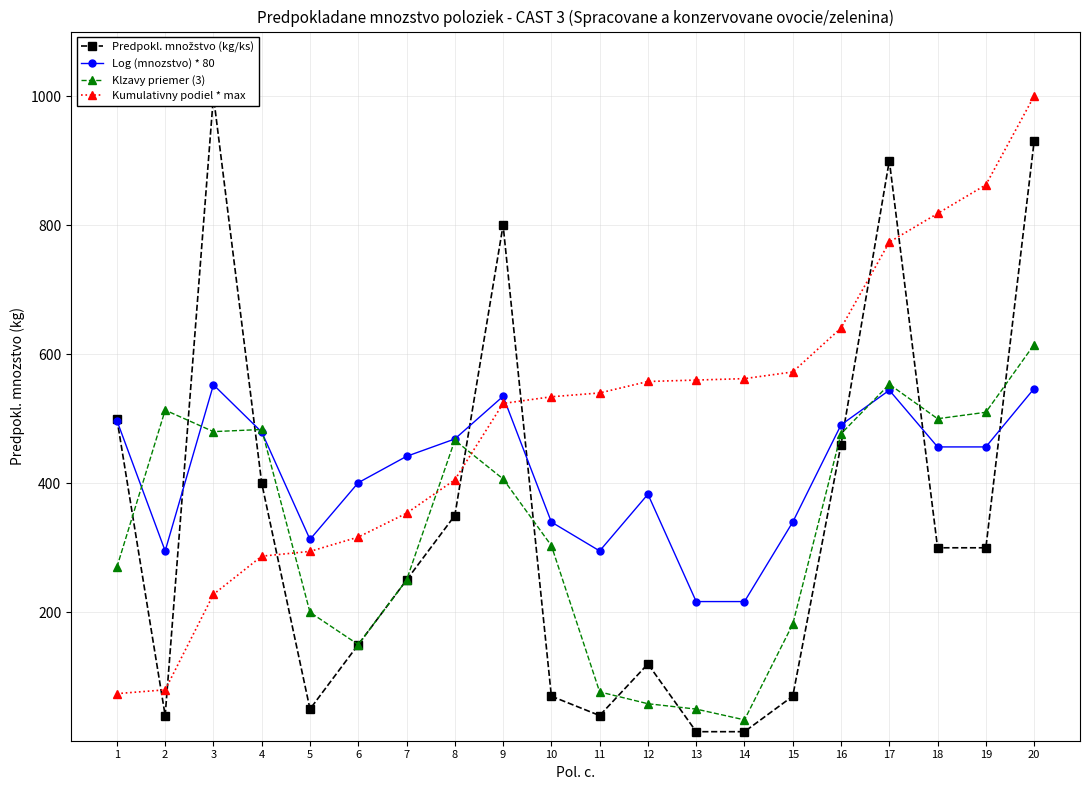

Which series ends up on top after the final intersection of Predpokl. množstvo (kg/ks) and Klzavy priemer (3)?

Predpokl. množstvo (kg/ks)